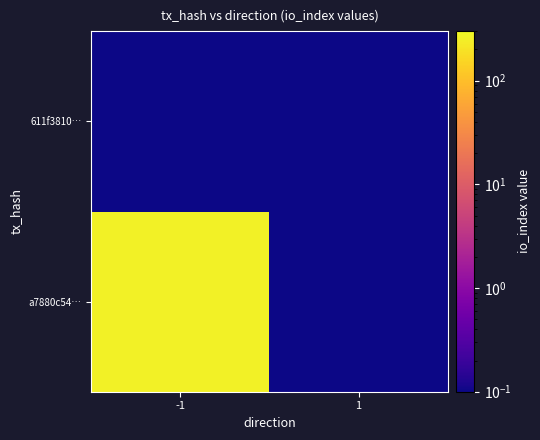

Rank the series by their average value, from highest to lowest.

a7880c54…, 611f3810…